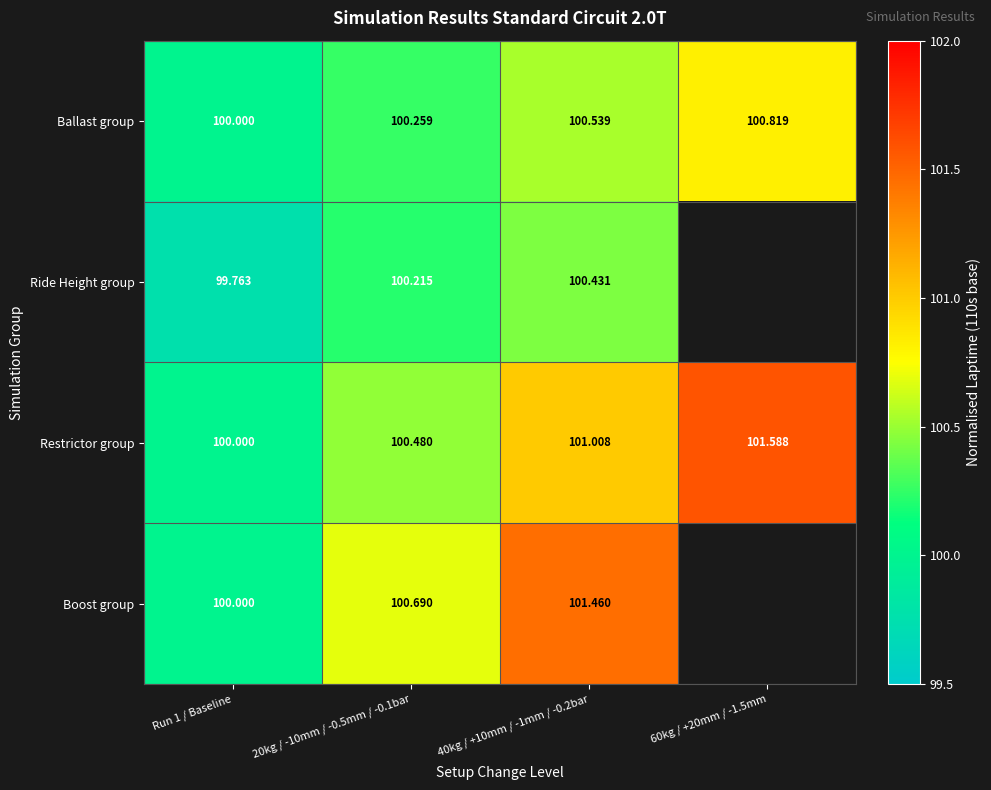

The Ballast group series shows 100.5 at 40kg / +10mm / -1mm / -0.2bar. True or false?

True